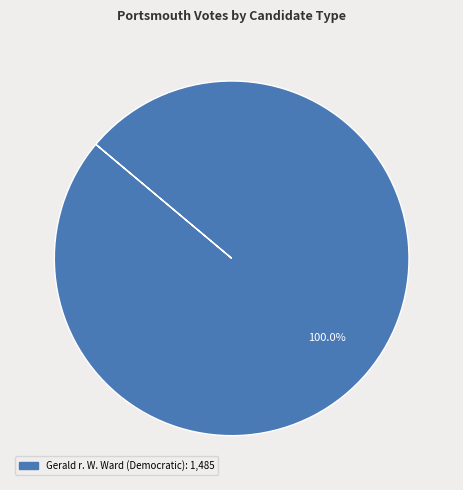

Does any single category account for the majority?

Yes